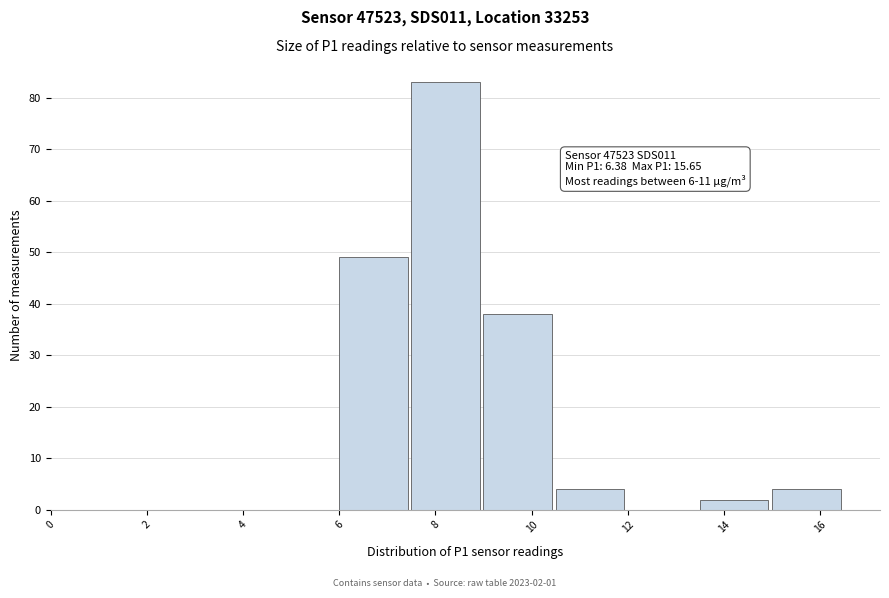

Which range on the x-axis has the tallest bar?

7.5 to 9.0